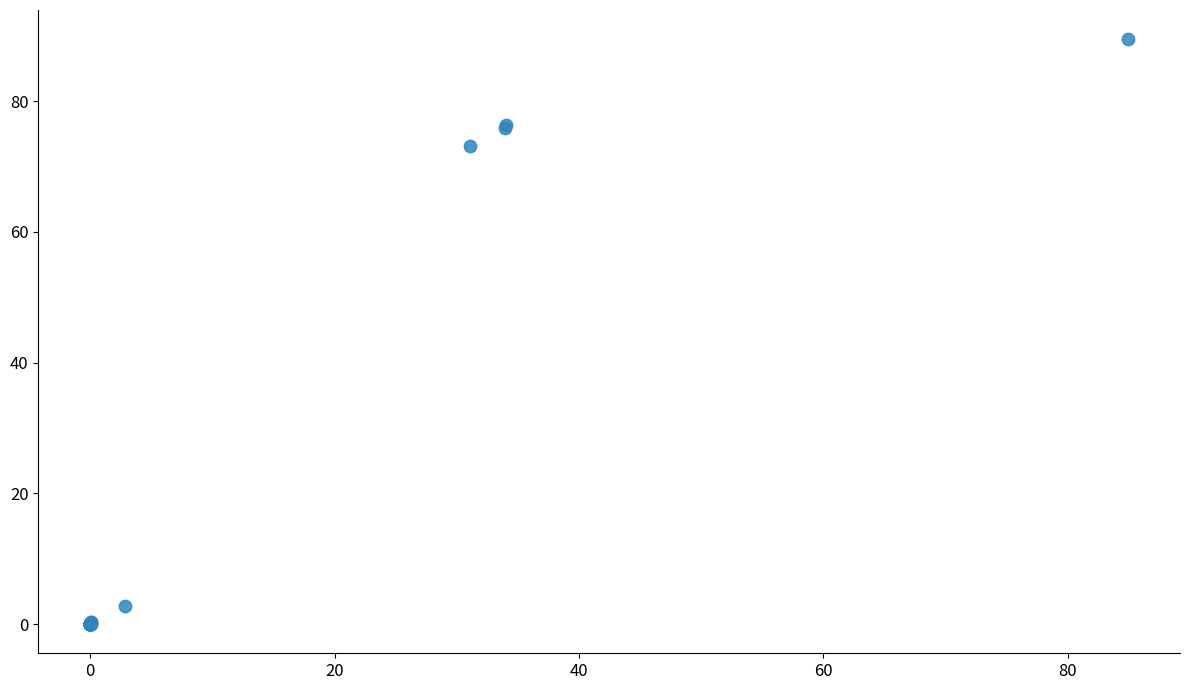

What Y value in the scatter plot is closest to 44?

73.2